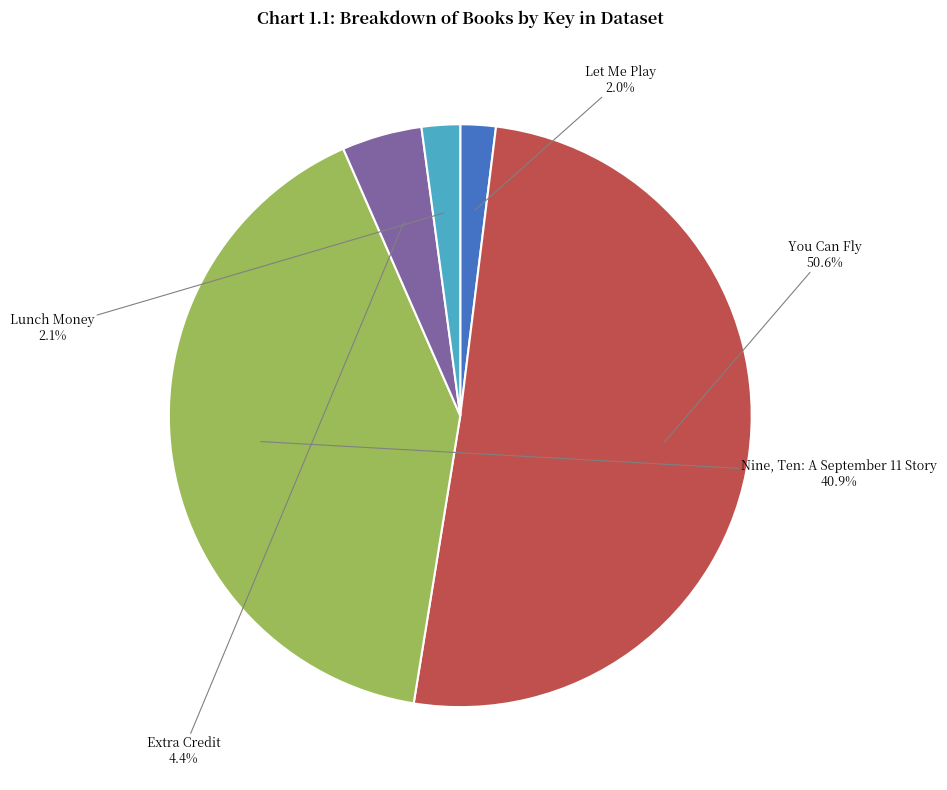

Which slice is the largest?

You Can Fly